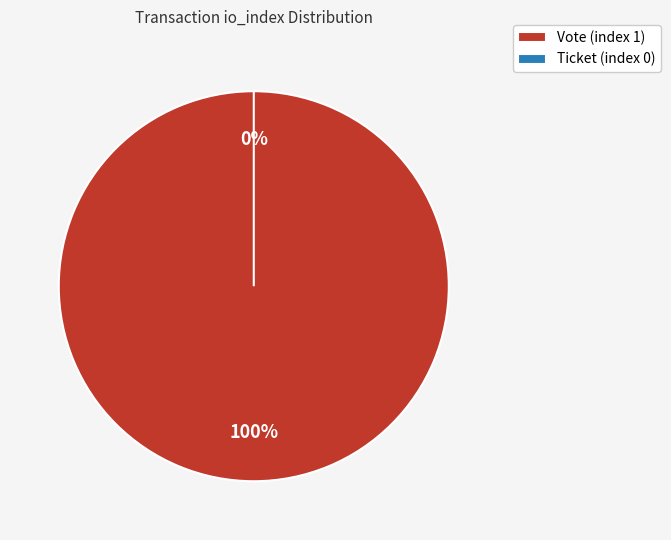

To the nearest percent, what is the combined percentage of Vote (index 1) and Ticket (index 0)?

100%